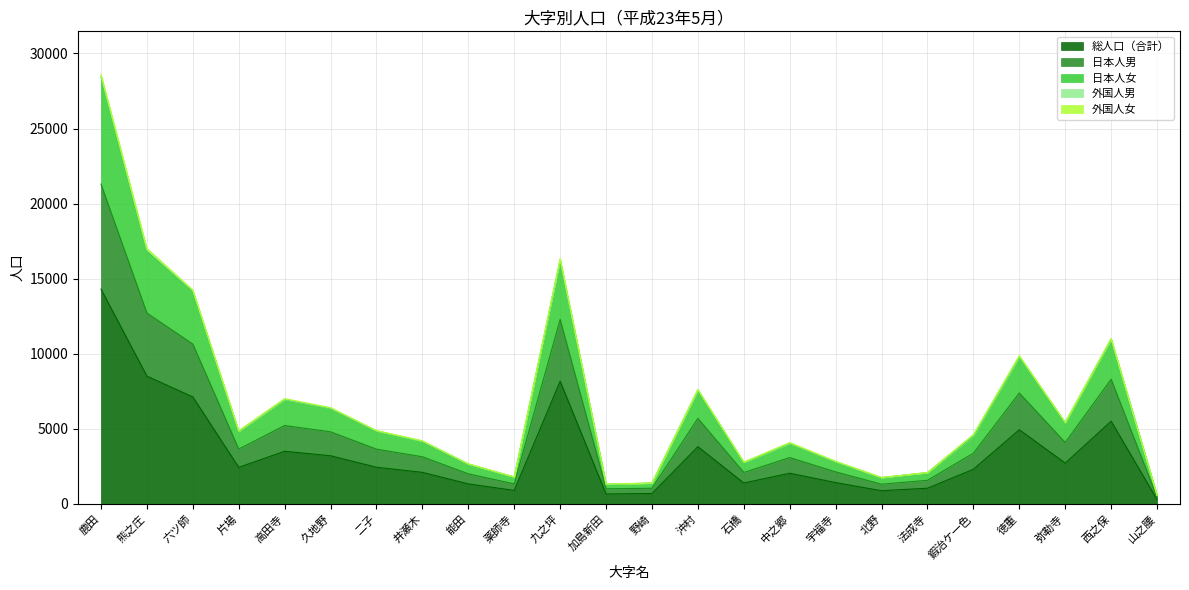

What is the smallest value displayed?

292